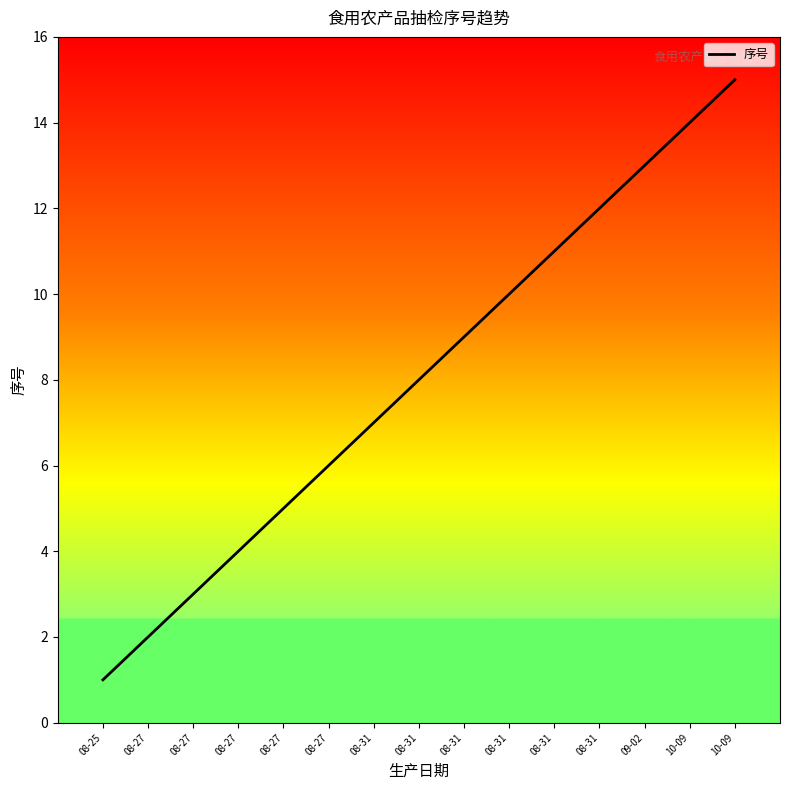

What is the change in value from 08-31 to 10-09?

+8